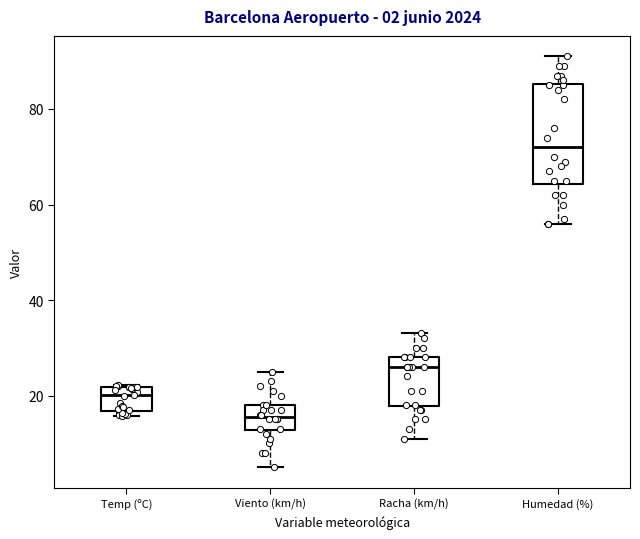

Comparing the boxes themselves (not the whiskers), which one is the tallest?

Humedad (%)